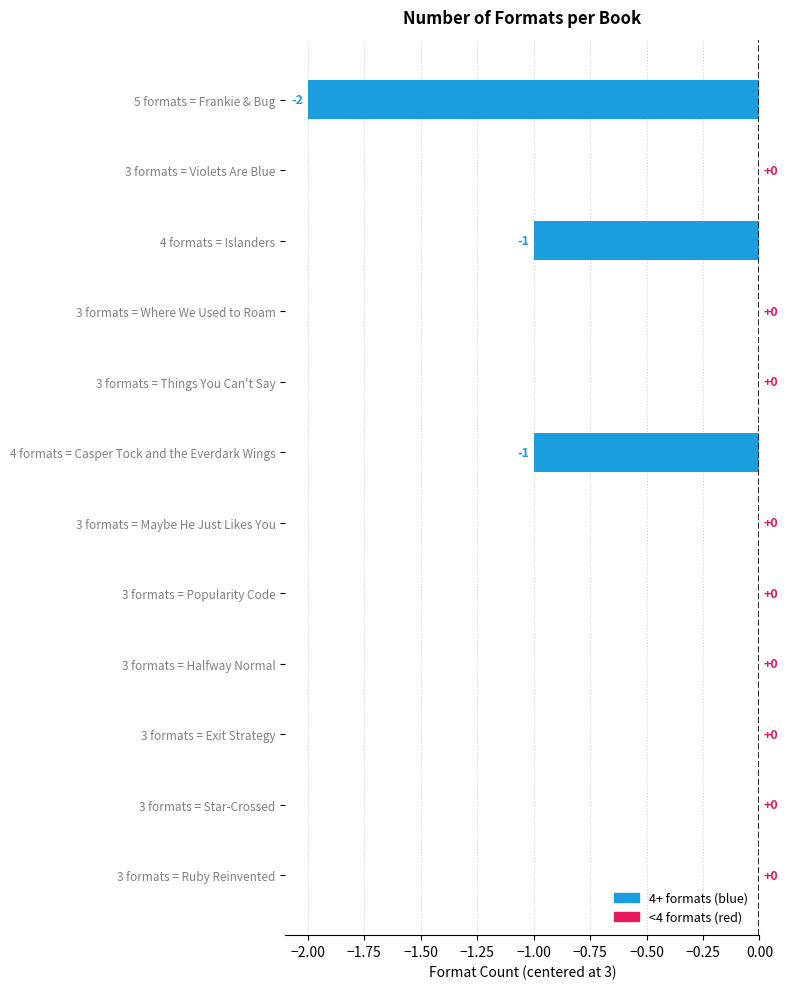

Is it true that the value at 3 formats = Maybe He Just Likes You is 0?

True